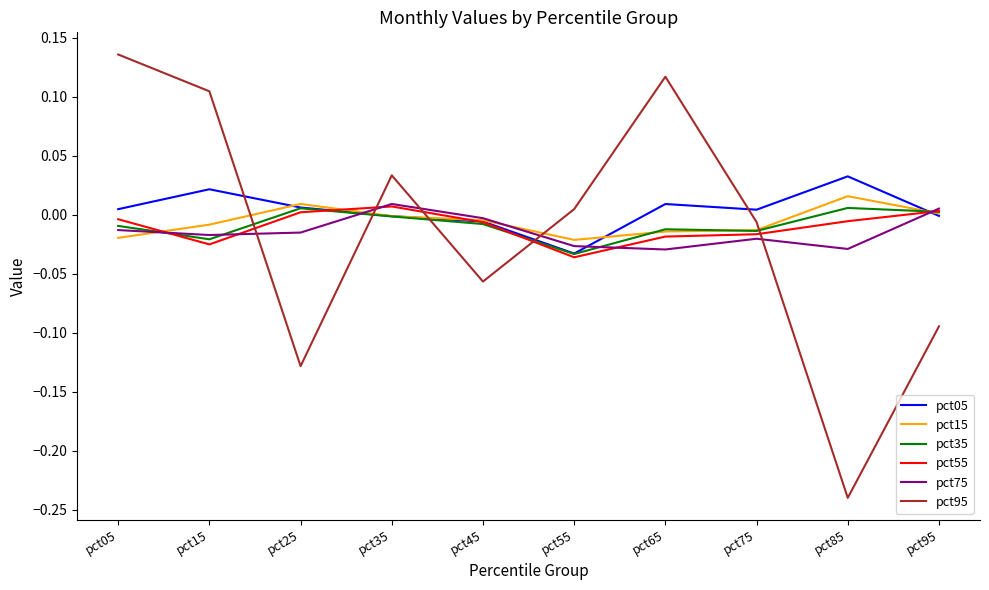

Which label corresponds to the smallest value in the chart?

pct85